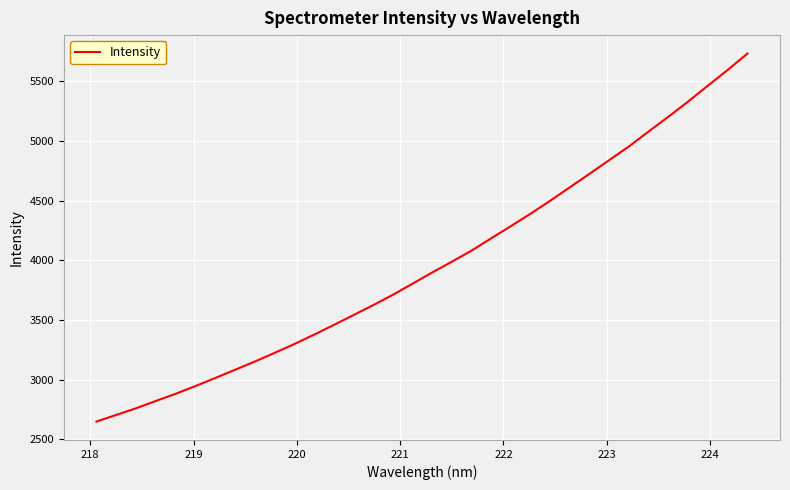

Does the chart have visible grid lines?

Yes